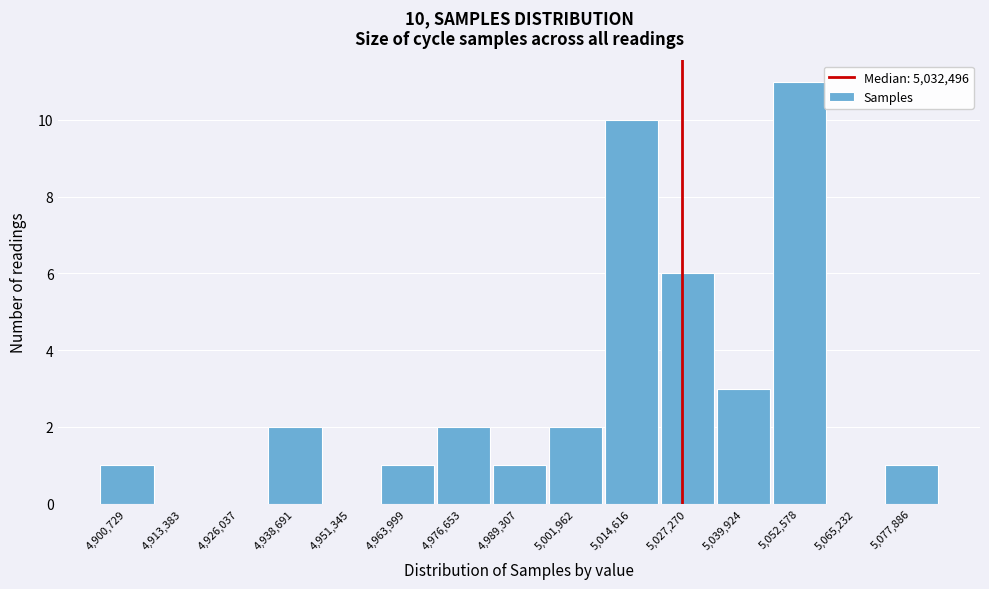

Reading left to right, list all the values displayed in this chart.

4,900,729=1	4,913,383=0	4,926,037=0	4,938,691=2	4,951,345=0	4,963,999=1	4,976,653=2	4,989,307=1	5,001,962=2	5,014,616=10	5,027,270=6	5,039,924=3	5,052,578=11	5,065,232=0	5,077,886=1